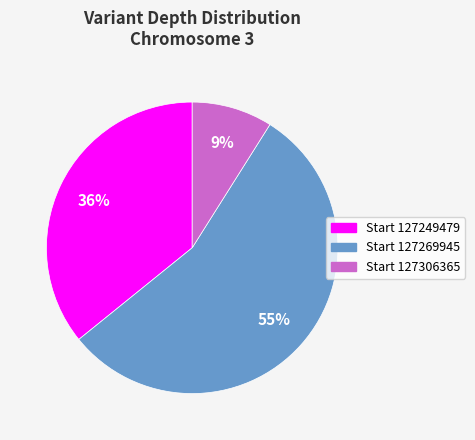

Between Start 127249479 and Start 127306365, which is larger?

Start 127249479